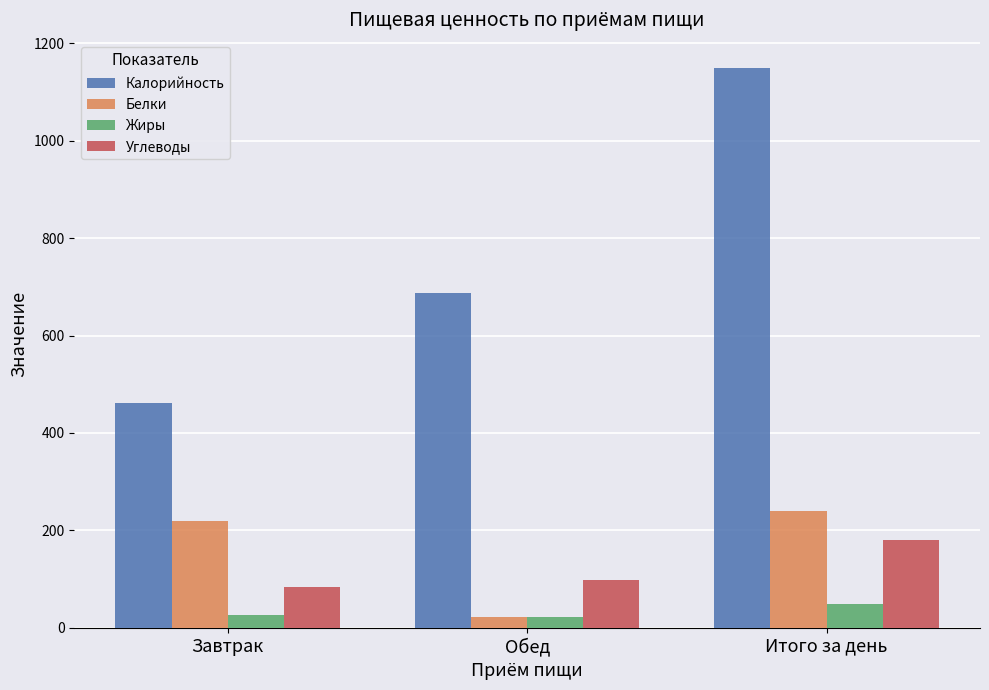

Reading right to left, extract all data points from this chart.

Калорийность: 1149.6	688.0	461.6
Белки: 240.0	21.4	218.7
Жиры: 48.3	21.2	27.1
Углеводы: 181.0	97.3	83.7